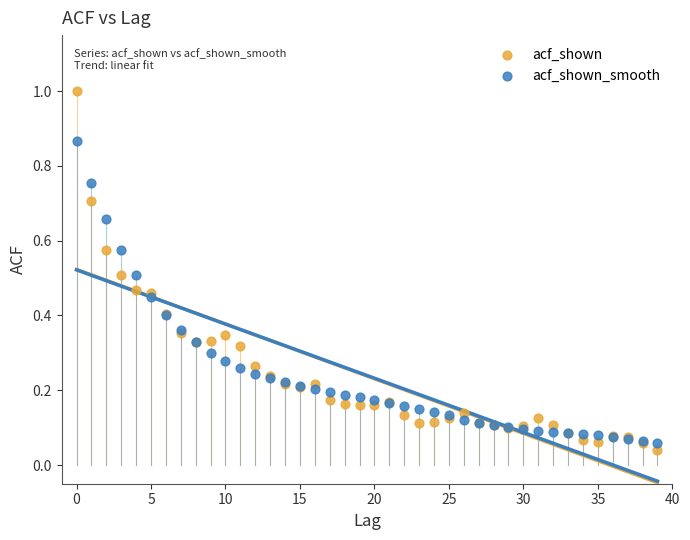

Which series has the largest Y range (max minus min)?

acf_shown